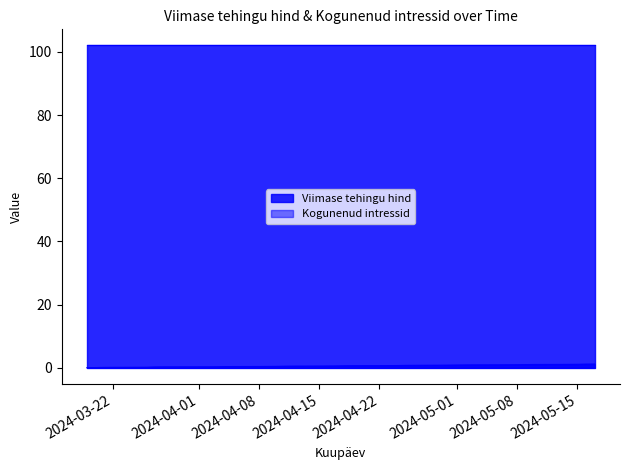

At which category does the chart reach its minimum across all series?

2024-03-19